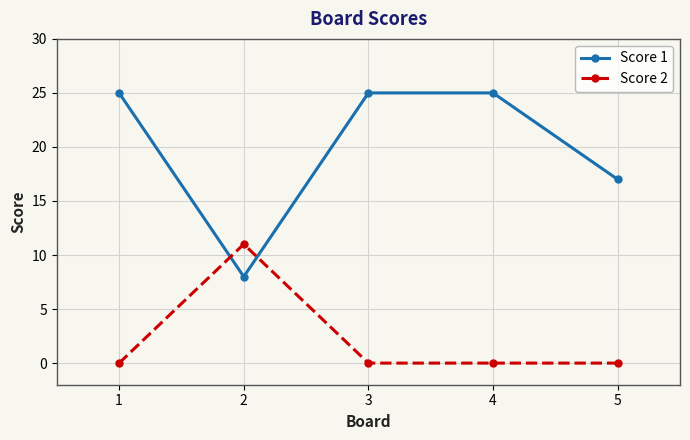

What is the spread (max minus min) of values at 5?

17